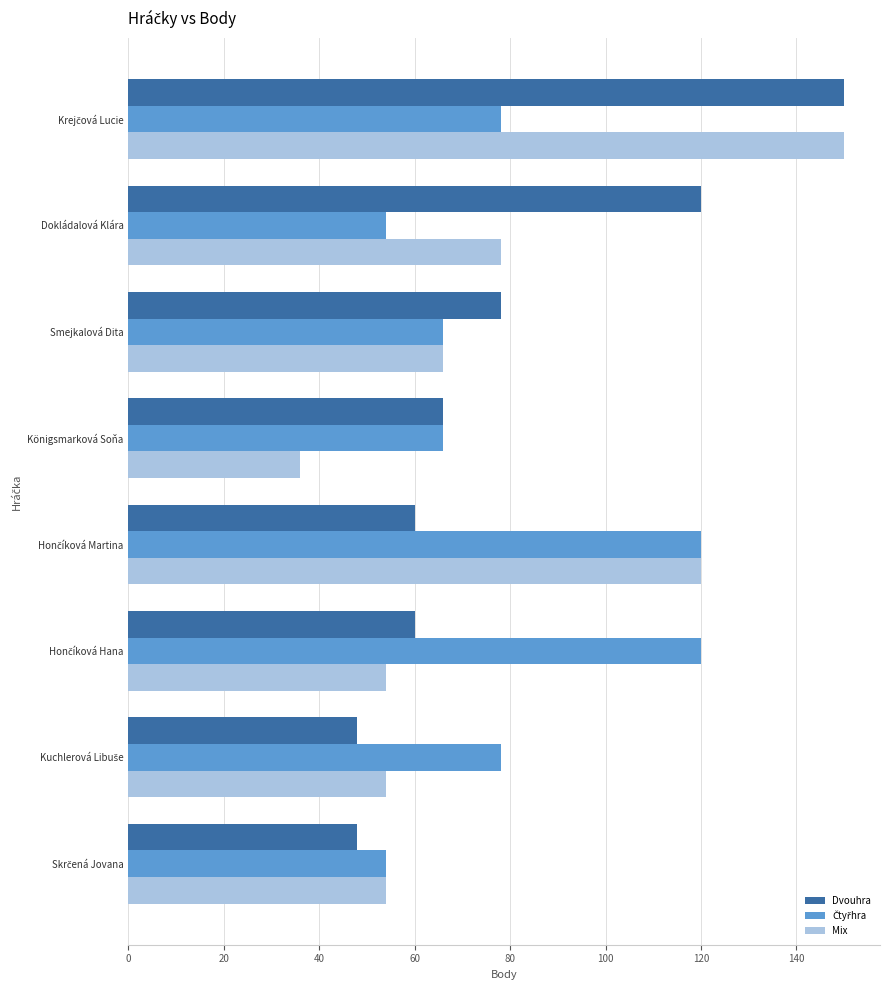

What is the sum of all Dvouhra values?

630